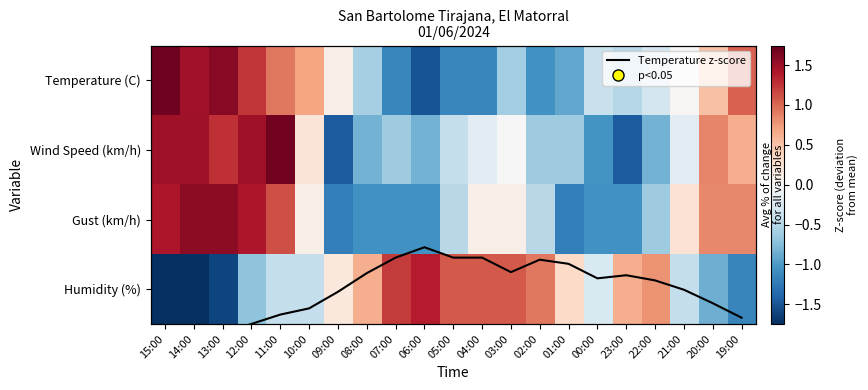

Is the value of Humidity (%) at 21:00 greater than the value of Wind Speed (km/h) at 09:00?

Yes